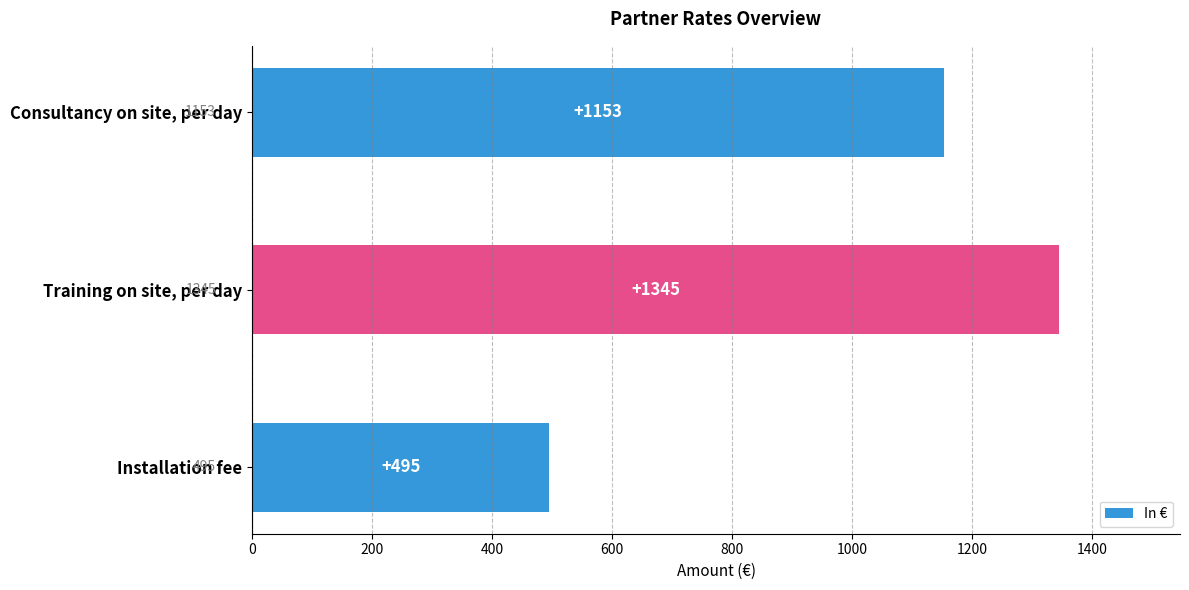

Between Consultancy on site, per day and Installation fee, which is larger?

Consultancy on site, per day